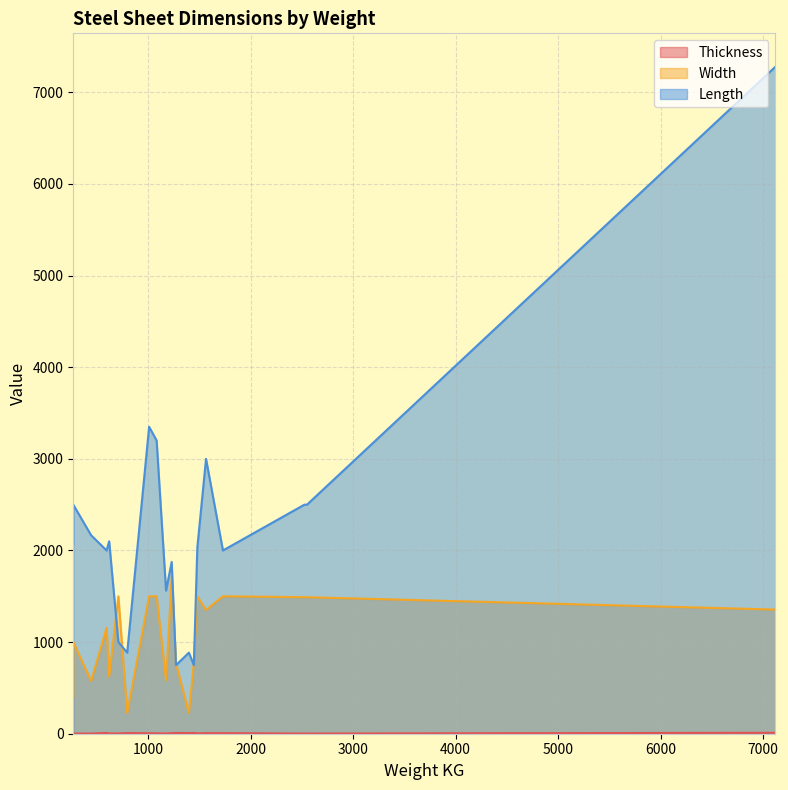

True or false: Length and Thickness intersect in this chart.

False